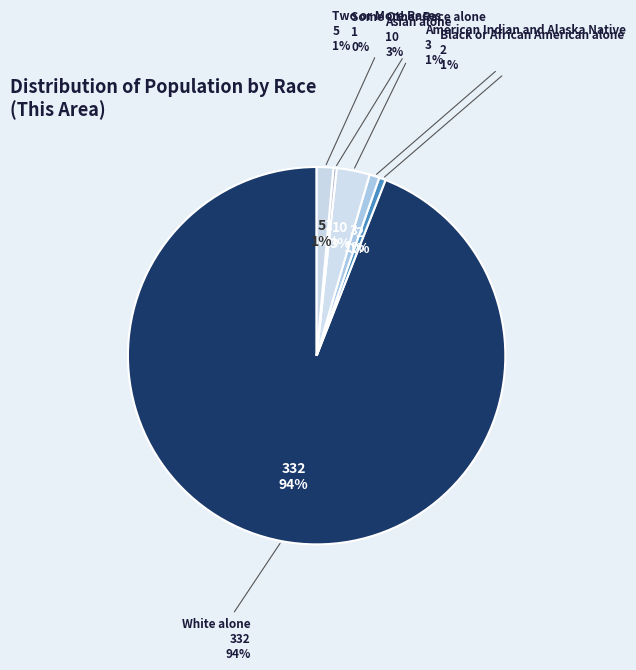

Is White alone the majority of the pie?

Yes